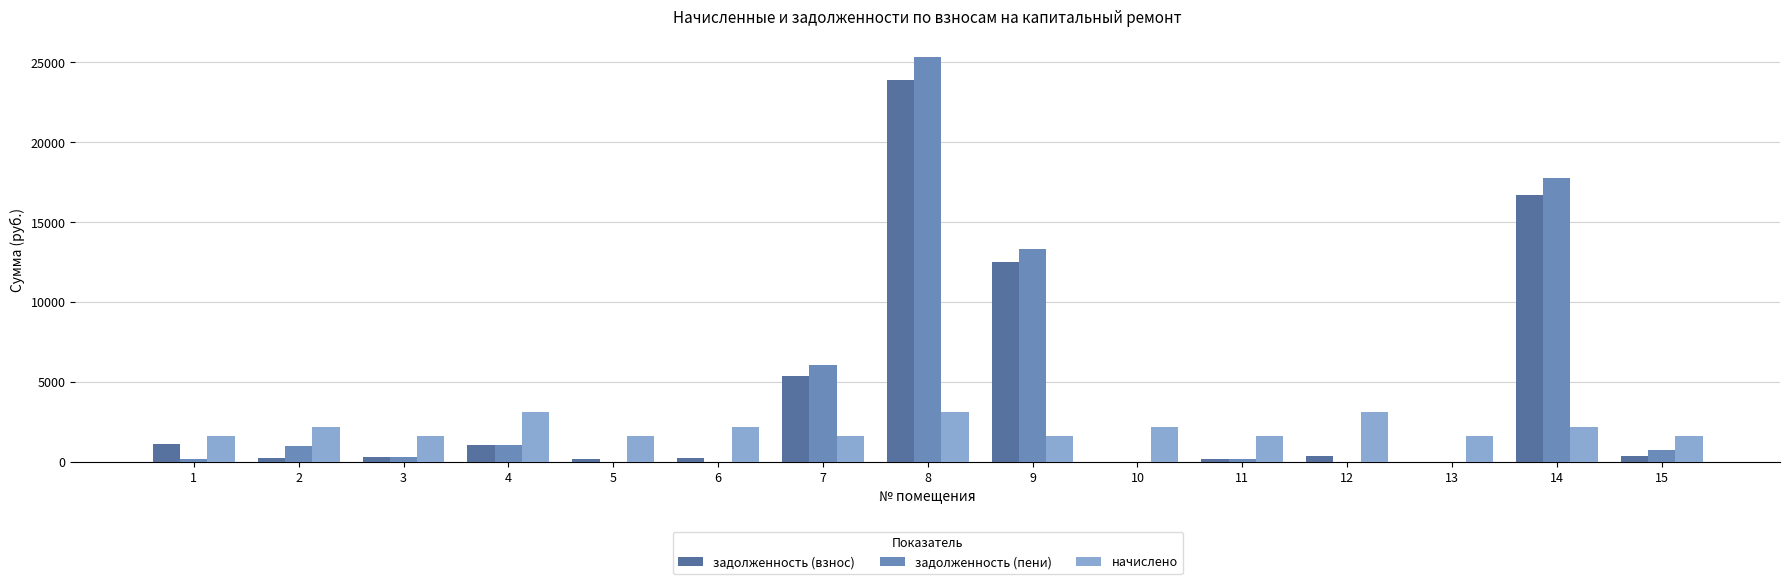

What is the greatest value displayed?

25353.3